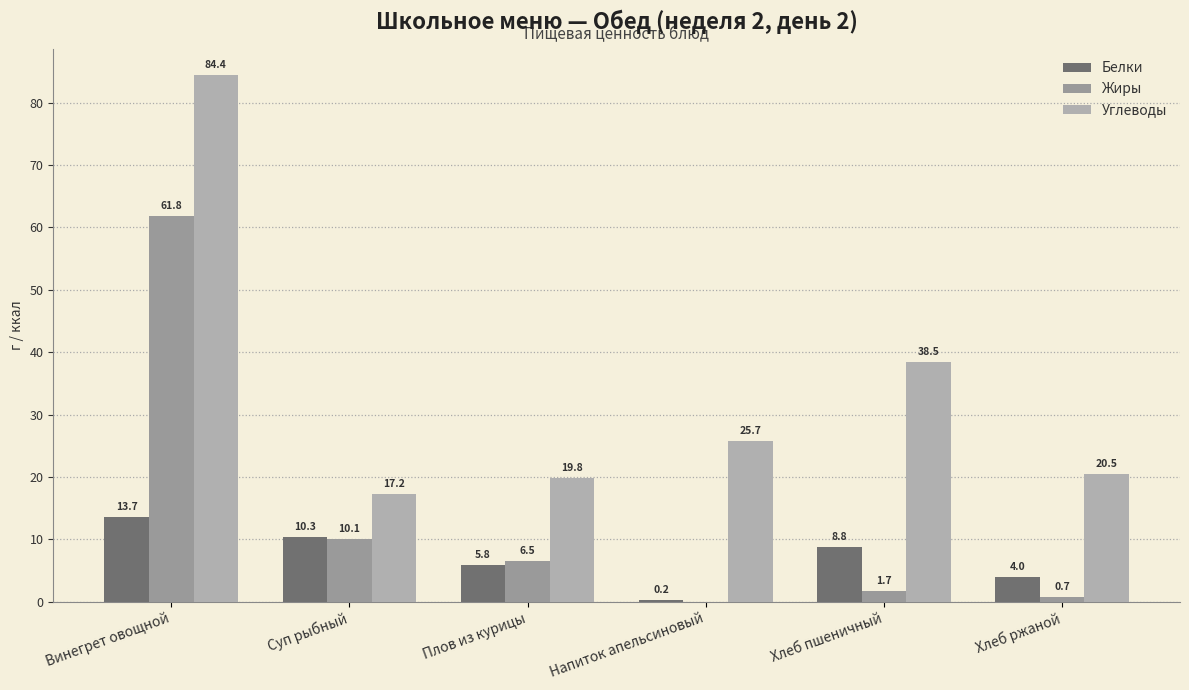

At which category is the sum across all series the highest?

Винегрет овощной